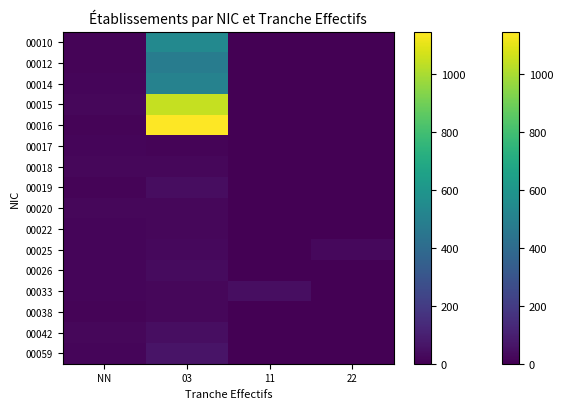

At how many categories does at least one series exceed 191?

1